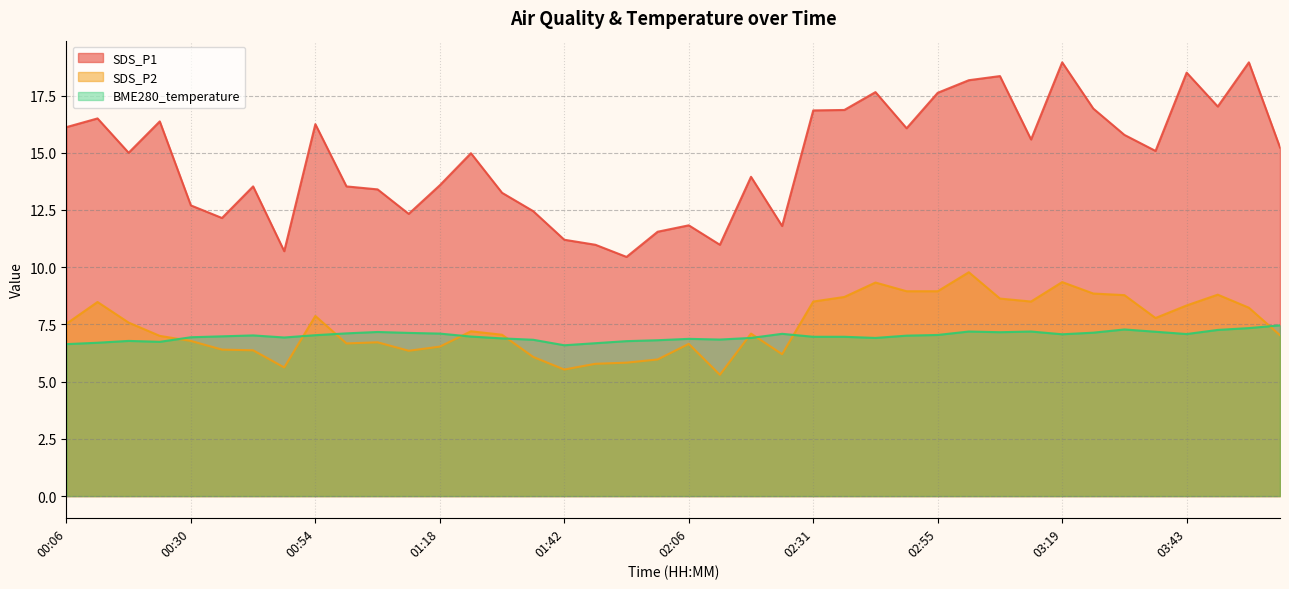

Is it true that SDS_P2 equals 6.5 at 01:18?

True